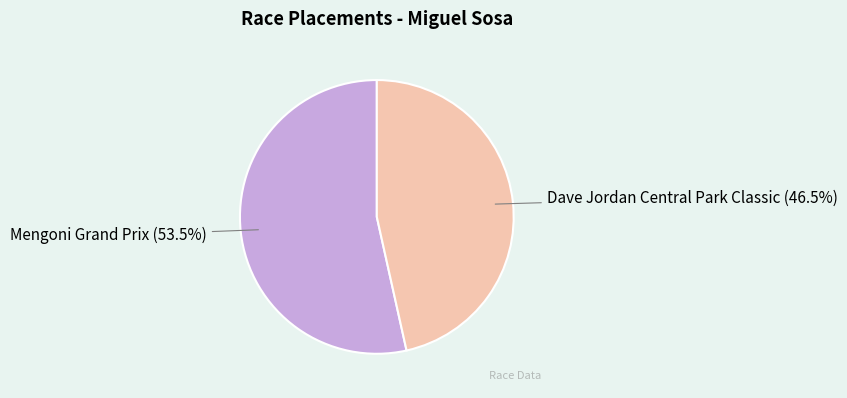

Is there a majority slice in this chart?

Yes